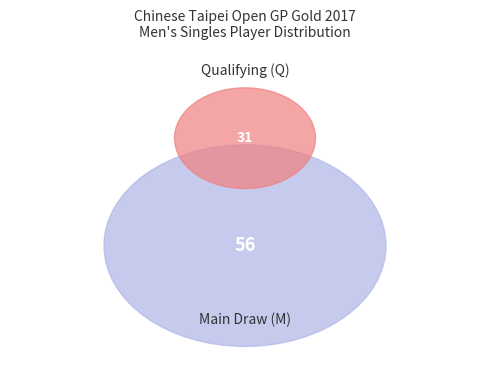

Which category accounts for the majority?

M